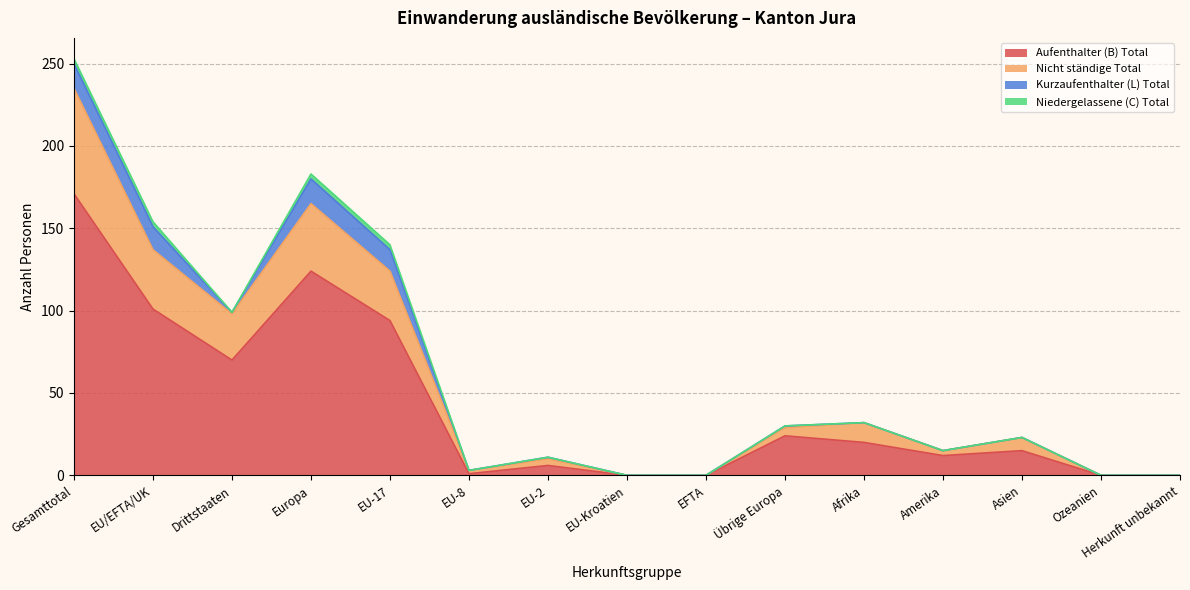

The Aufenthalter (B) Total series shows 12 at Amerika. True or false?

True